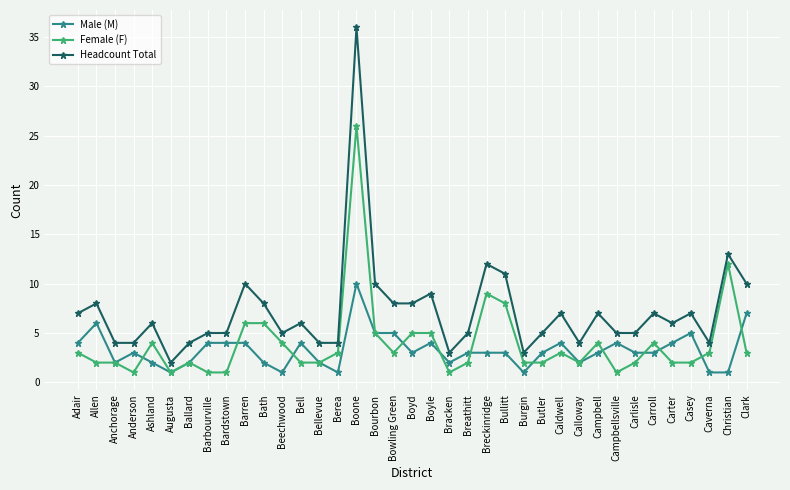

What is the spread (max minus min) of values at Anderson?

3